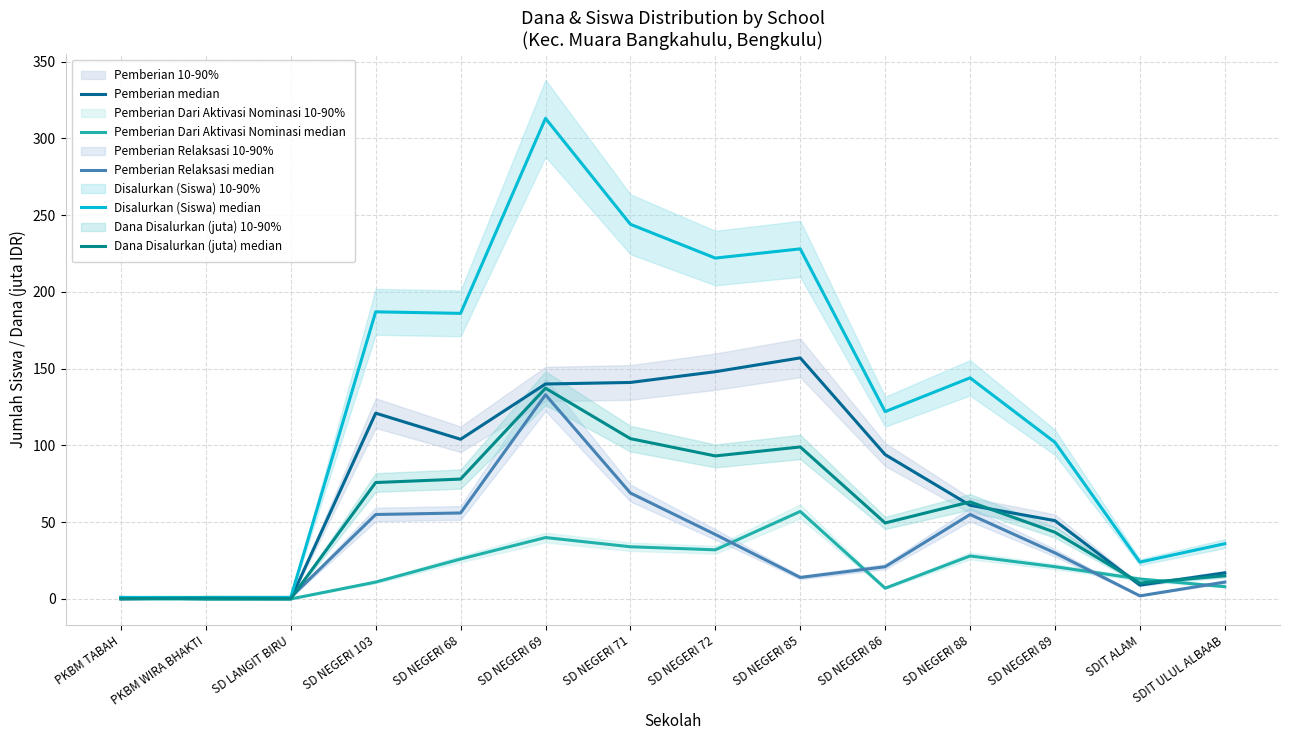

List the labels in order of Dana Disalurkan (juta) median value, smallest first.

PKBM TABAH, SD LANGIT BIRU, PKBM WIRA BHAKTI, SDIT ALAM, SDIT ULUL ALBAAB, SD NEGERI 89, SD NEGERI 86, SD NEGERI 88, SD NEGERI 103, SD NEGERI 68, SD NEGERI 72, SD NEGERI 85, SD NEGERI 71, SD NEGERI 69